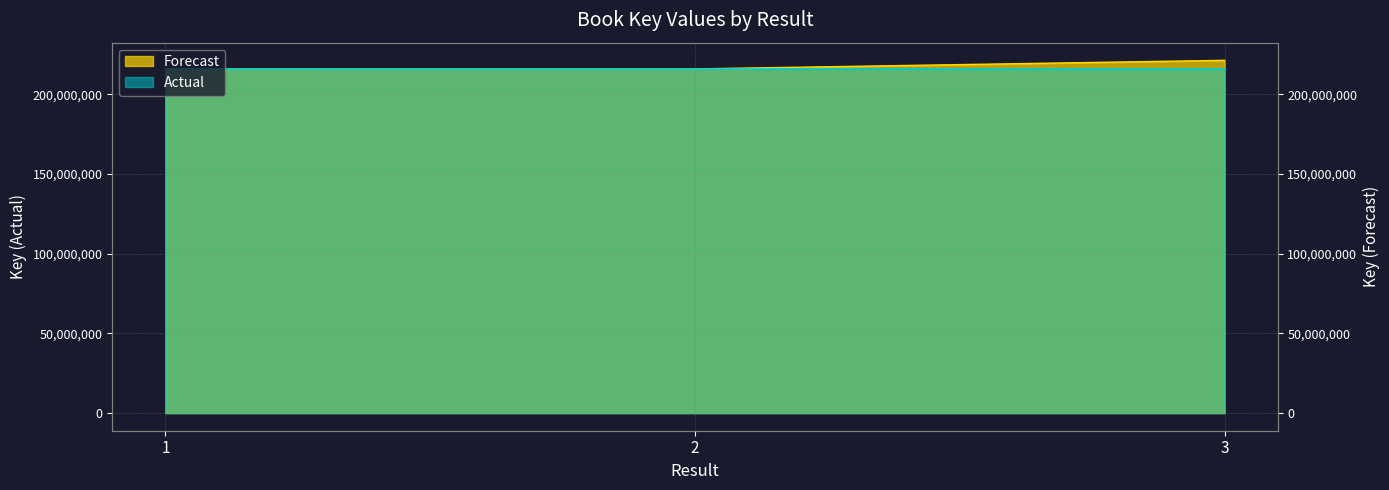

At how many categories does at least one series exceed 217932995?

1